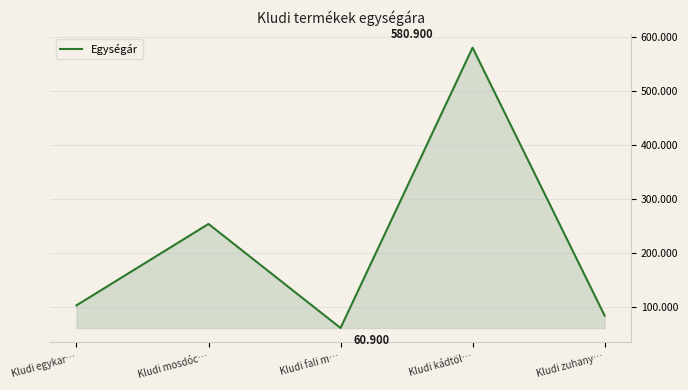

What is the label of the 3rd point from the left?

Kludi fali m…